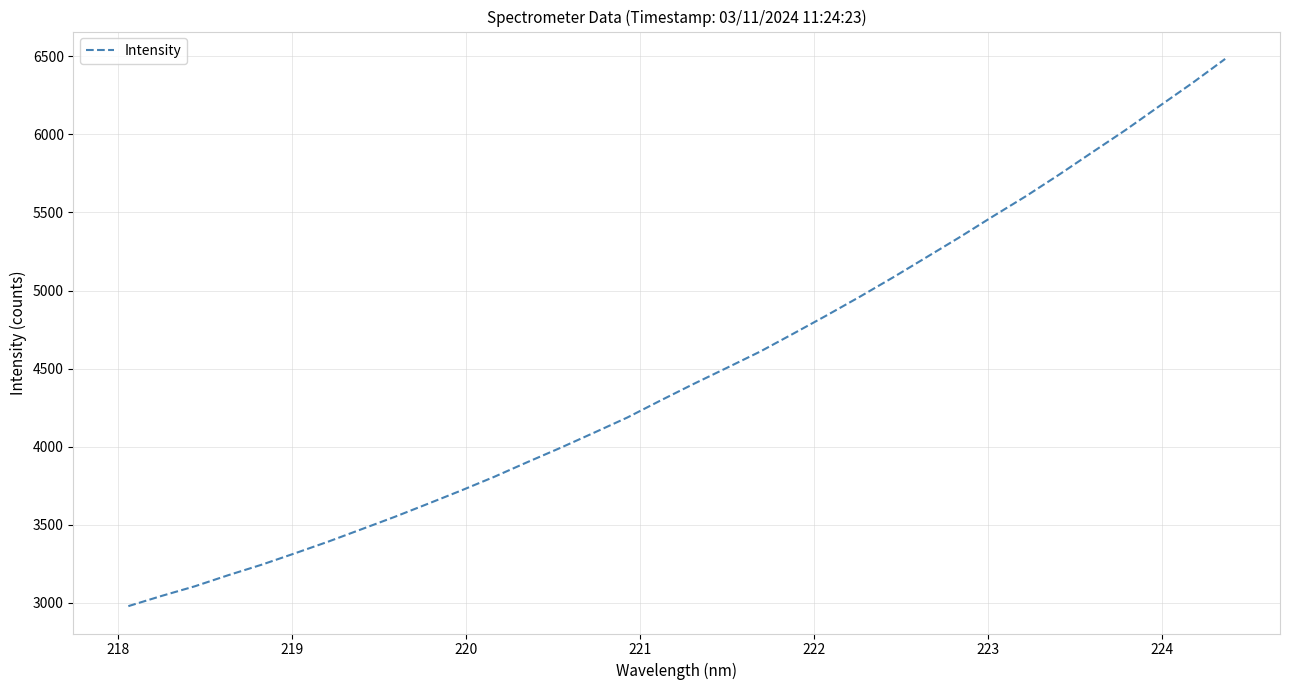

What is the greatest value displayed?

6483.2